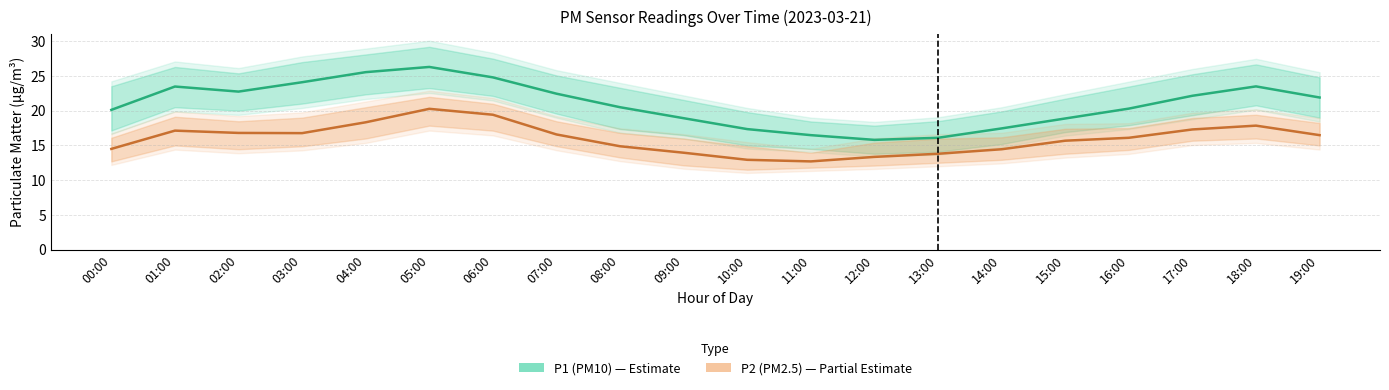

What position from the right is 12:00?

8